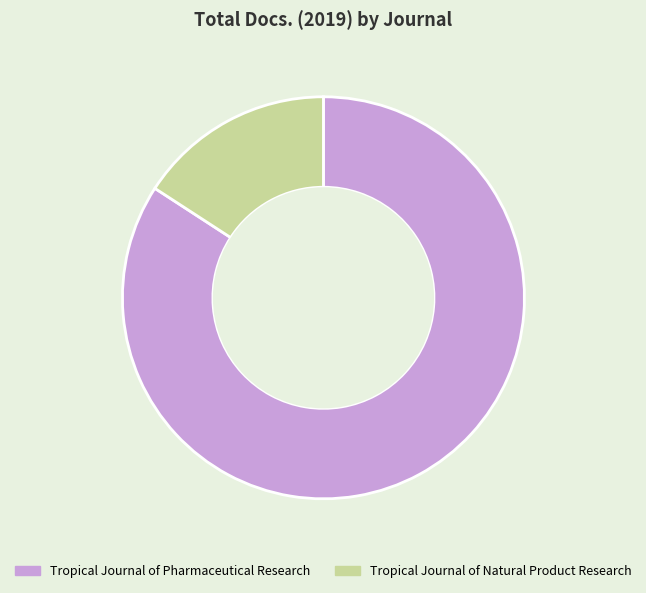

True or false: Tropical Journal of Pharmaceutical Research accounts for 84% of the total.

True